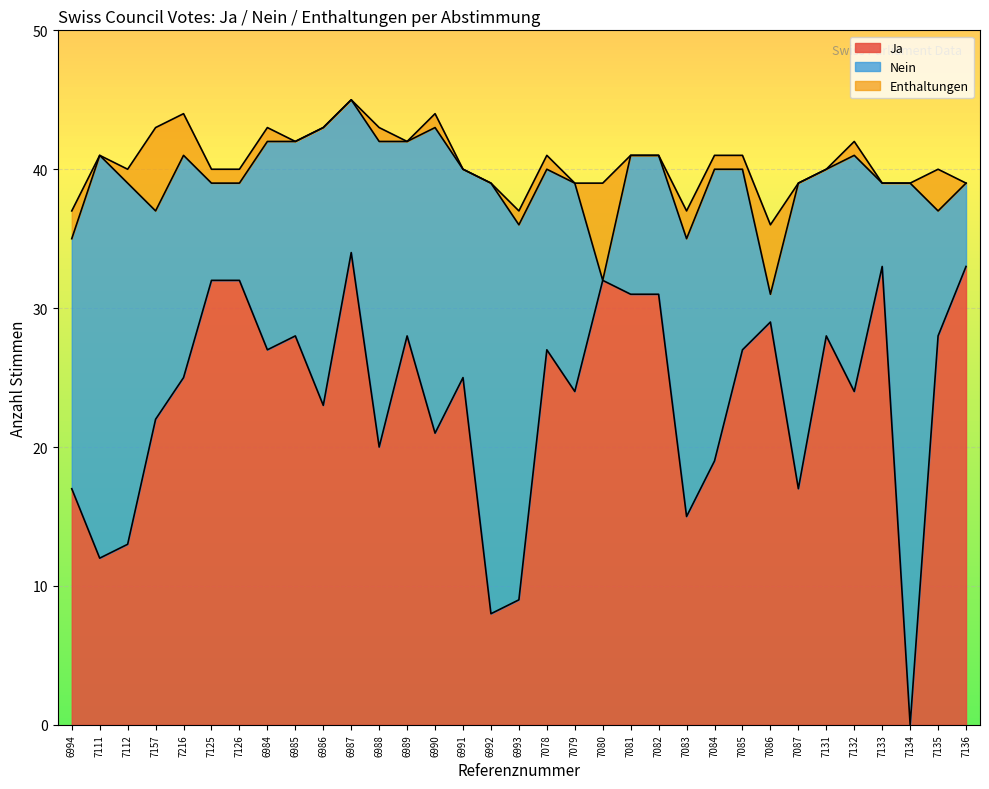

How many interior local peaks does the Ja series have?

9